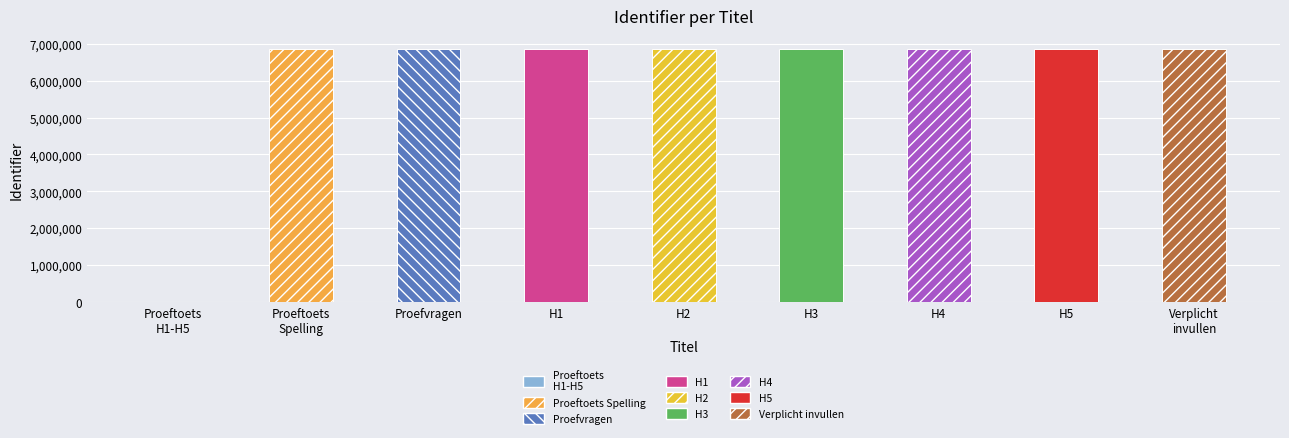

How many values are above zero?

8